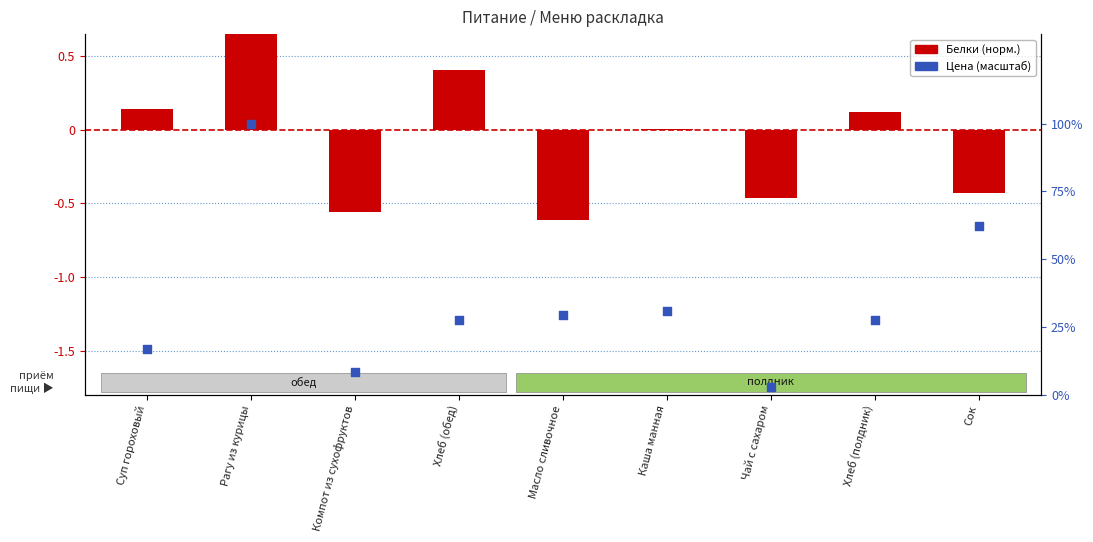

Which series contains the lowest Y value?

Белки (норм.)